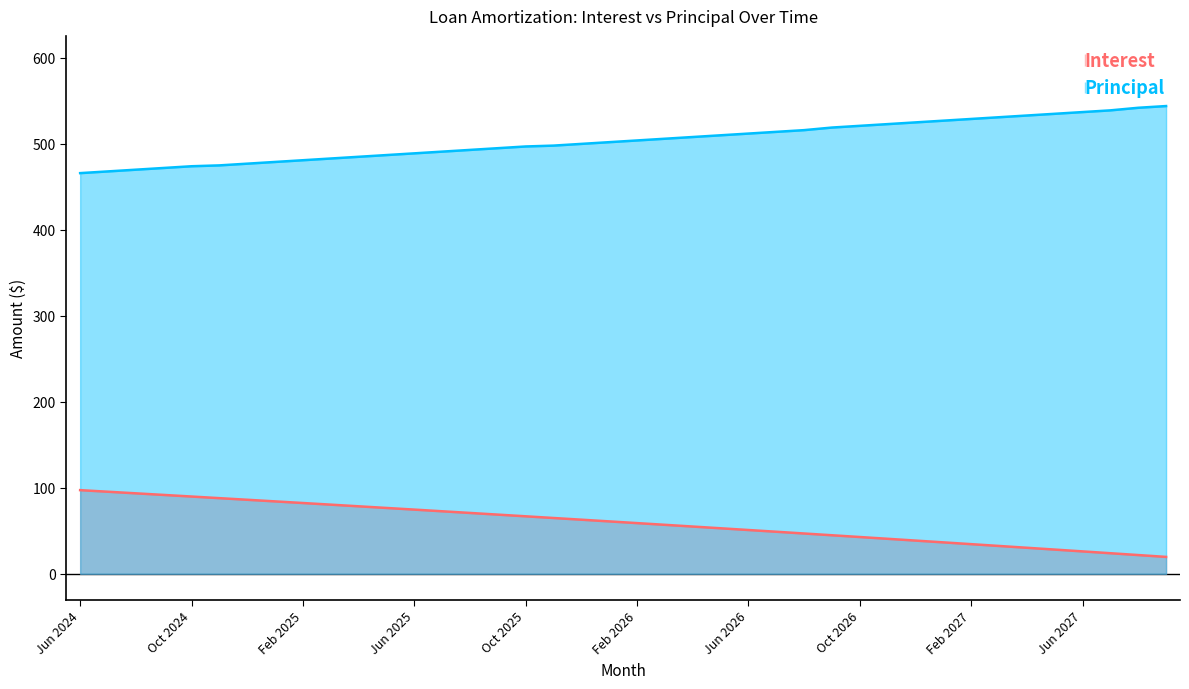

Reading right to left, transcribe all the data shown in this chart.

Interest: Sep 2027=19.7	Aug 2027=21.8	Jul 2027=24.0	Jun 2027=26.1	May 2027=28.2	Apr 2027=30.3	Mar 2027=32.4	Feb 2027=34.5	Jan 2027=36.6	Dec 2026=38.7	Nov 2026=40.7	Oct 2026=42.8	Sep 2026=44.9	Aug 2026=46.9	Jul 2026=48.9	Jun 2026=51.0	May 2026=53.0	Apr 2026=55.0	Mar 2026=57.0	Feb 2026=59.0	Jan 2026=61.0	Dec 2025=63.0	Nov 2025=64.9	Oct 2025=66.9	Sep 2025=68.9	Aug 2025=70.8	Jul 2025=72.8	Jun 2025=74.7	May 2025=76.6	Apr 2025=78.5	Mar 2025=80.5	Feb 2025=82.3	Jan 2025=84.2	Dec 2024=86.1	Nov 2024=88.0	Oct 2024=89.9	Sep 2024=91.8	Aug 2024=93.6	Jul 2024=95.5	Jun 2024=97.3
Principal: Sep 2027=544.0	Aug 2027=542.0	Jul 2027=539.0	Jun 2027=537.0	May 2027=535.0	Apr 2027=533.0	Mar 2027=531.0	Feb 2027=529.0	Jan 2027=527.0	Dec 2026=525.0	Nov 2026=523.0	Oct 2026=521.0	Sep 2026=519.0	Aug 2026=516.0	Jul 2026=514.0	Jun 2026=512.0	May 2026=510.0	Apr 2026=508.0	Mar 2026=506.0	Feb 2026=504.0	Jan 2026=502.0	Dec 2025=500.0	Nov 2025=498.0	Oct 2025=497.0	Sep 2025=495.0	Aug 2025=493.0	Jul 2025=491.0	Jun 2025=489.0	May 2025=487.0	Apr 2025=485.0	Mar 2025=483.0	Feb 2025=481.0	Jan 2025=479.0	Dec 2024=477.0	Nov 2024=475.0	Oct 2024=474.0	Sep 2024=472.0	Aug 2024=470.0	Jul 2024=468.0	Jun 2024=466.0